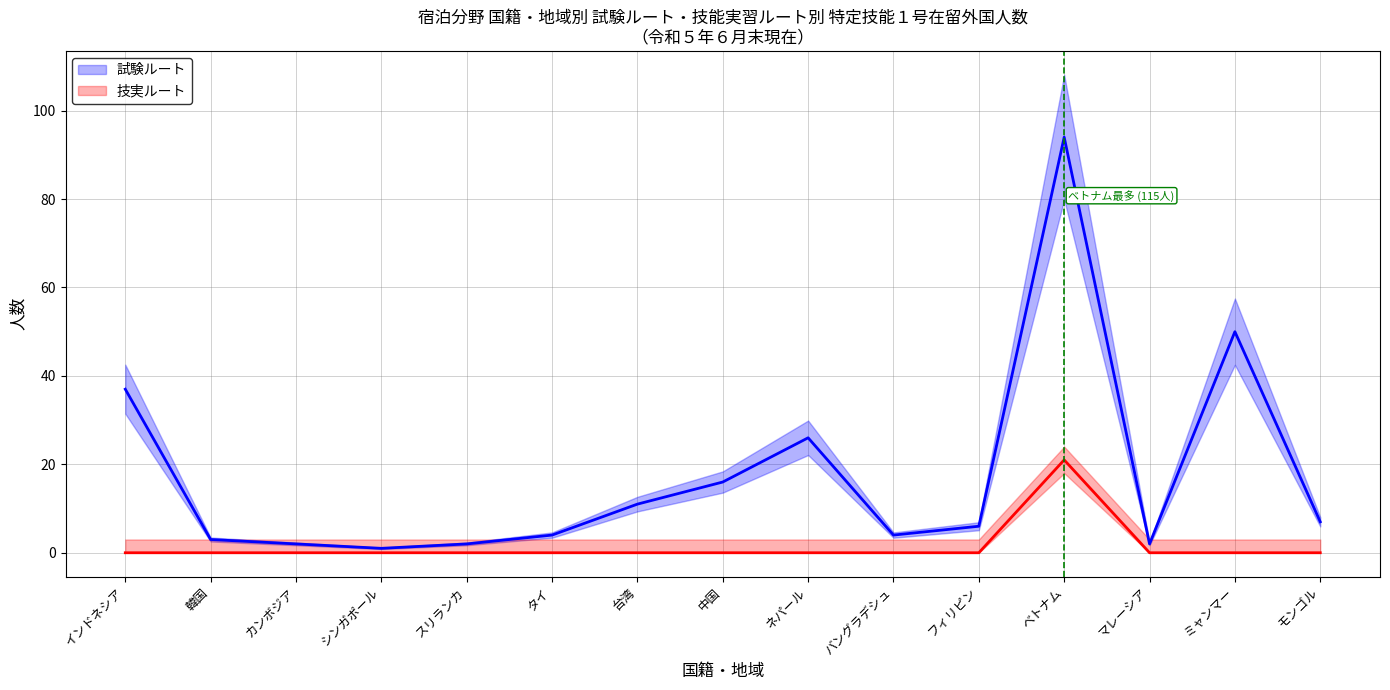

Reading right to left, what are all the values shown in this chart?

試験ルート: 7	50	2	94	6	4	26	16	11	4	2	1	2	3	37
技実ルート: 0	0	0	21	0	0	0	0	0	0	0	0	0	0	0